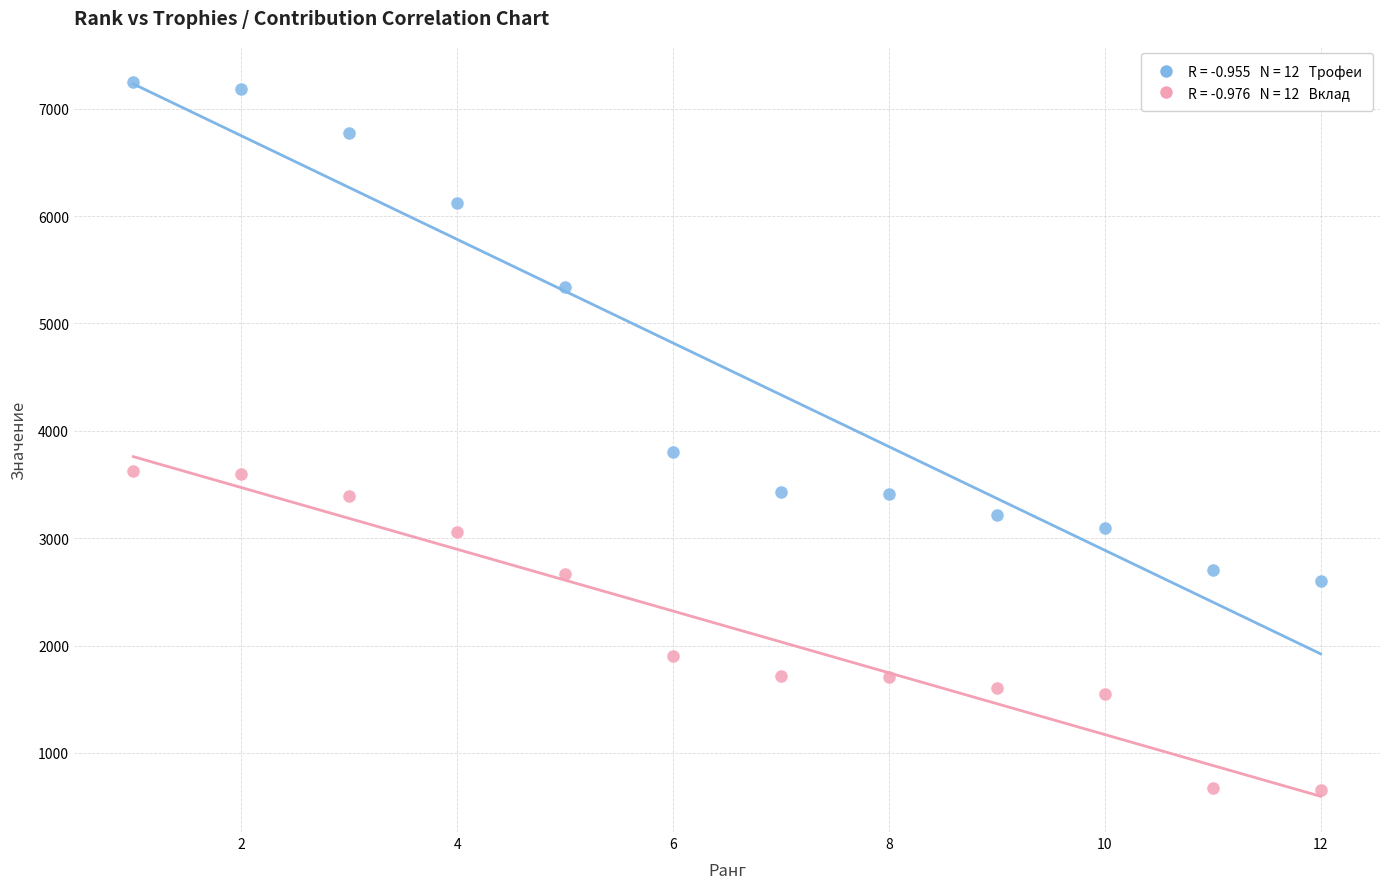

Across all data points, what is the range of Y values (max minus min)?

6600